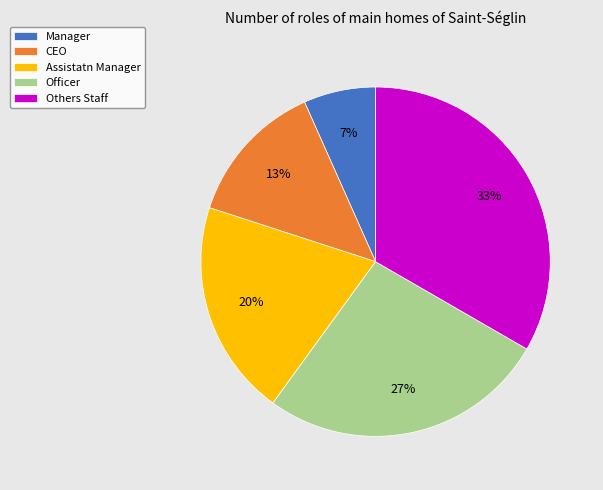

Between Others Staff and Officer, which is larger?

Others Staff